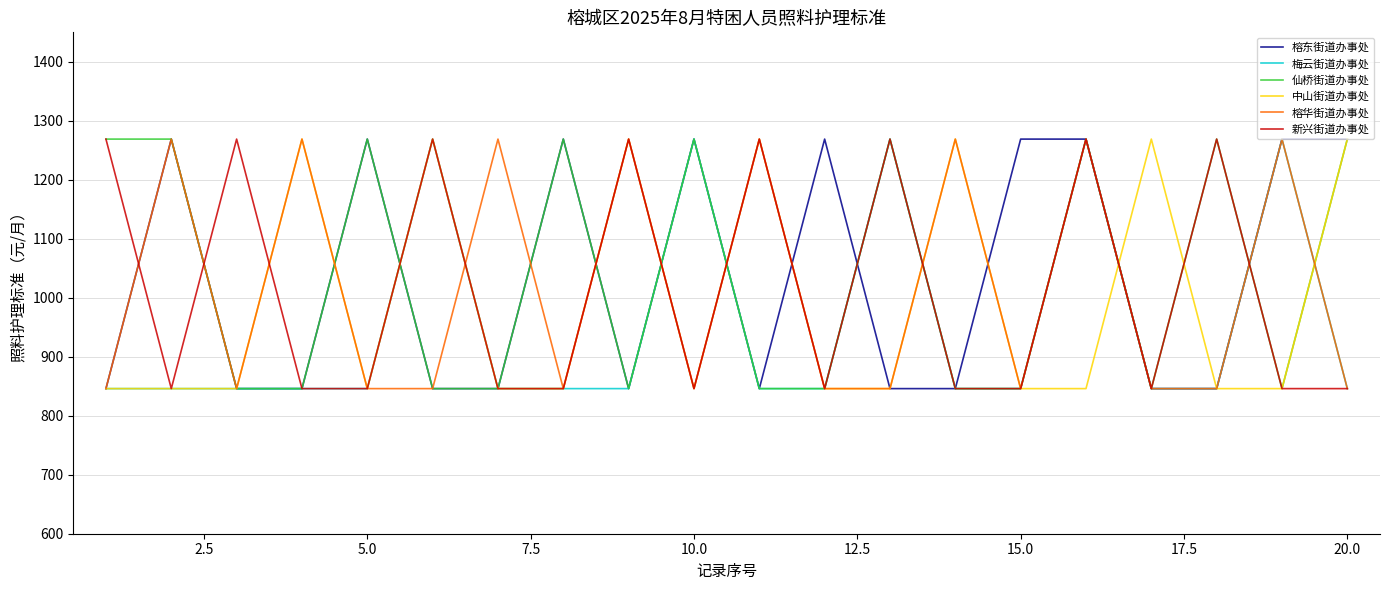

At how many categories does at least one series exceed 1176?

20